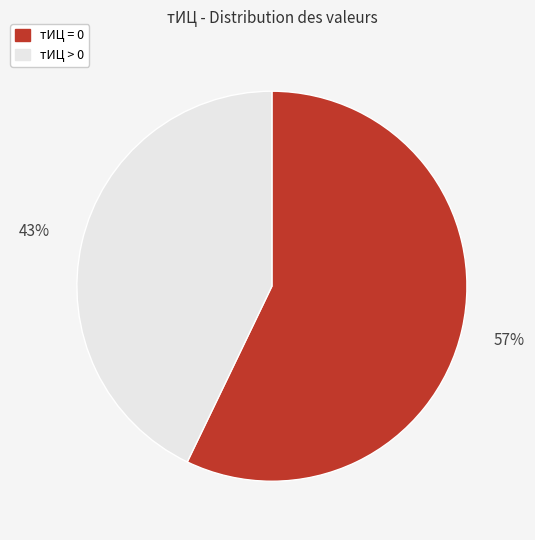

To the nearest percent, what is the difference between the largest and smallest slice percentages?

14%